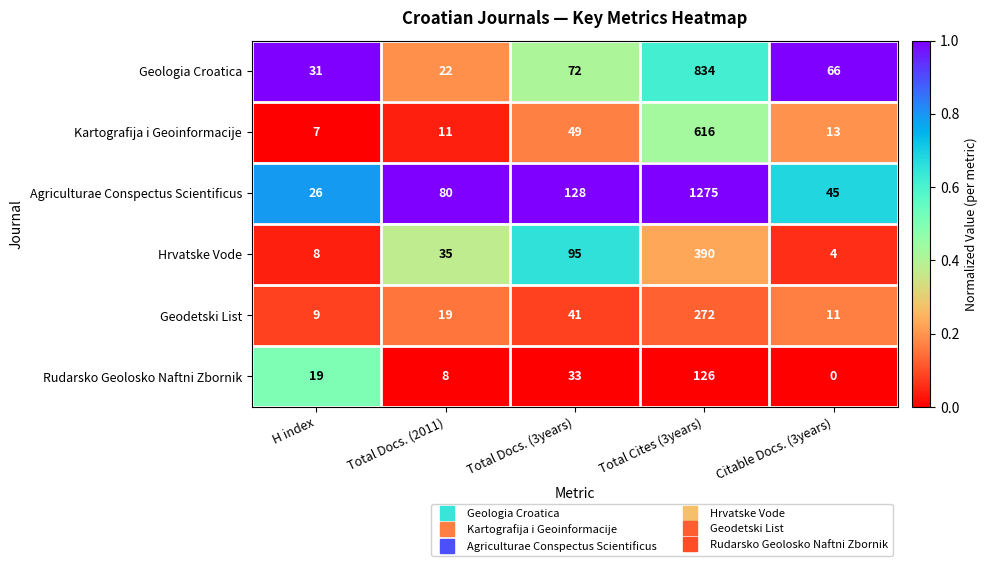

Which series changed the most between Total Docs. (2011) and Total Cites (3years)?

Agriculturae Conspectus Scientificus